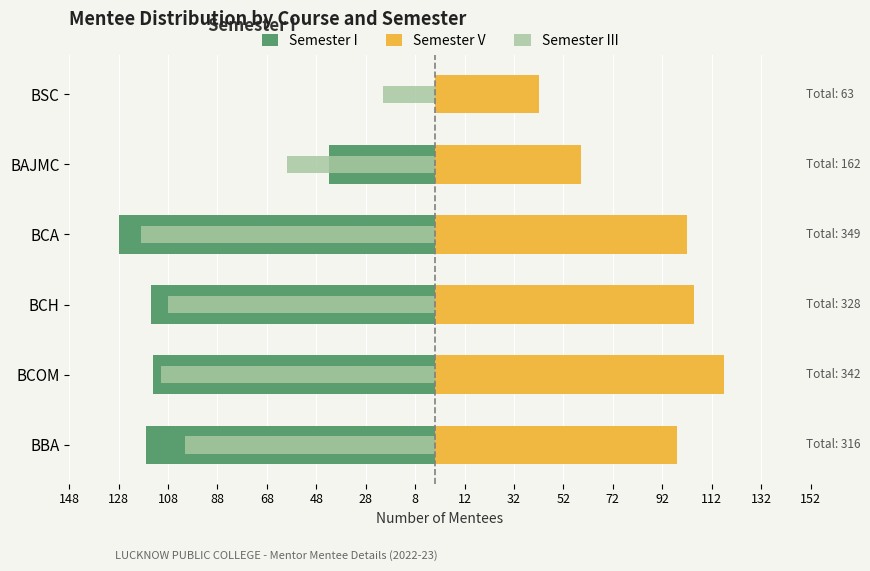

How many bars are there in each group?

3